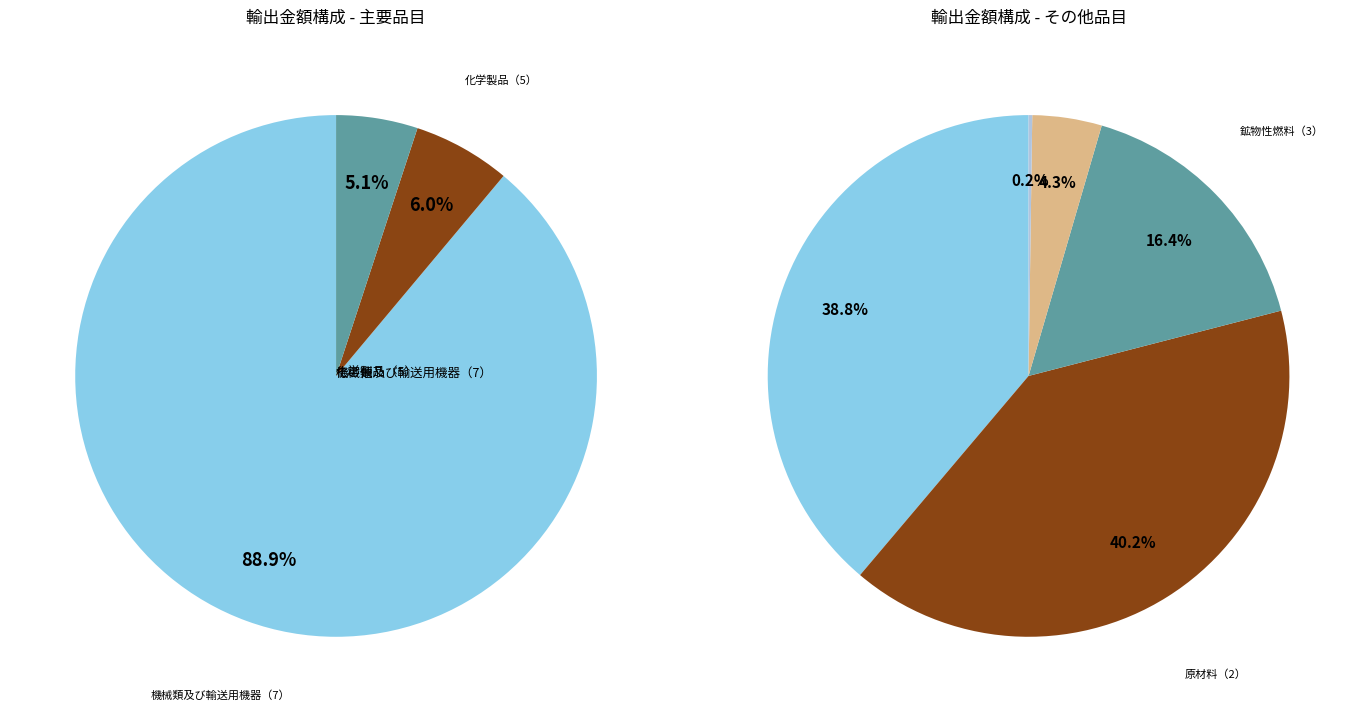

How many segments does this pie chart have?

8